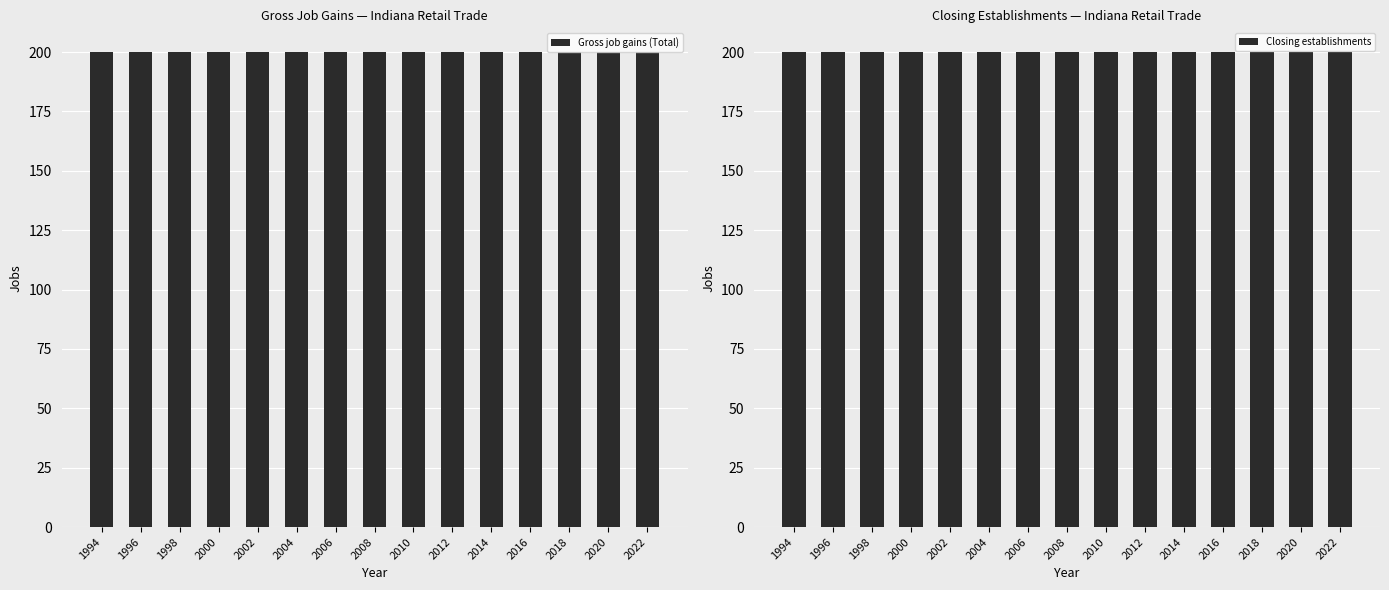

What value does the Gross job gains (Total) series have at 2002?

200